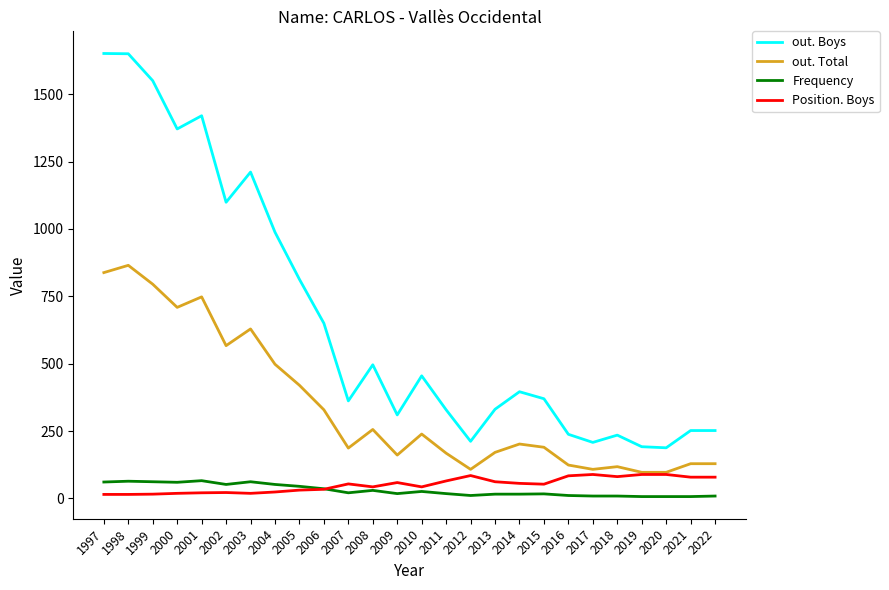

True or false: out. Total and out. Boys cross at least once.

False